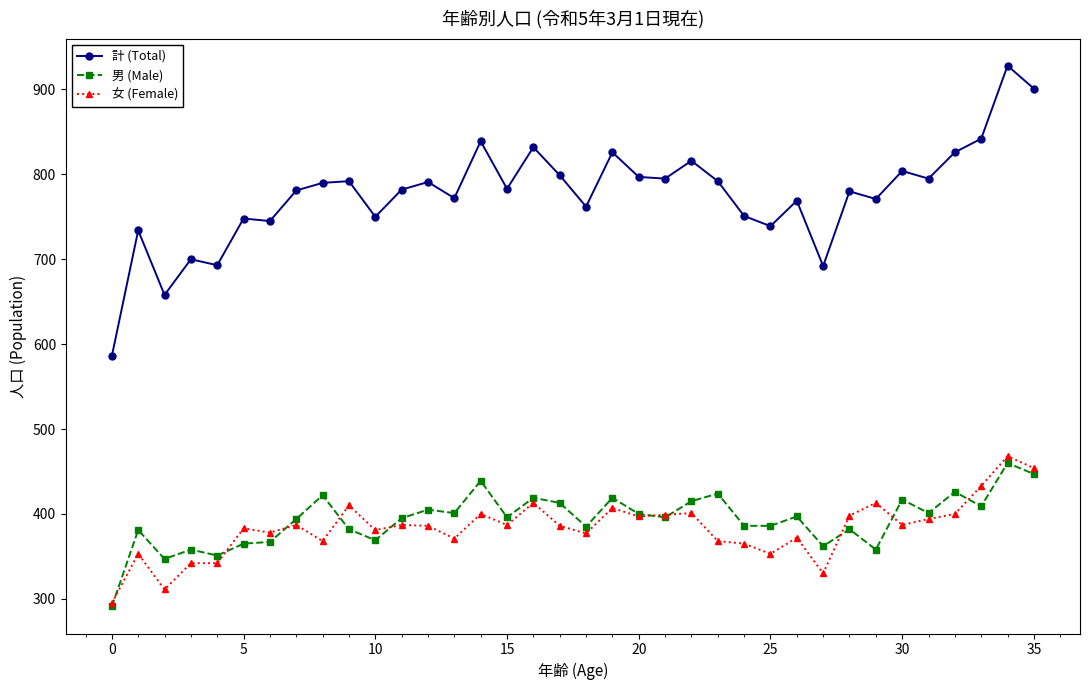

True or false: 女 (Female) has more than 2 interior local peaks.

True